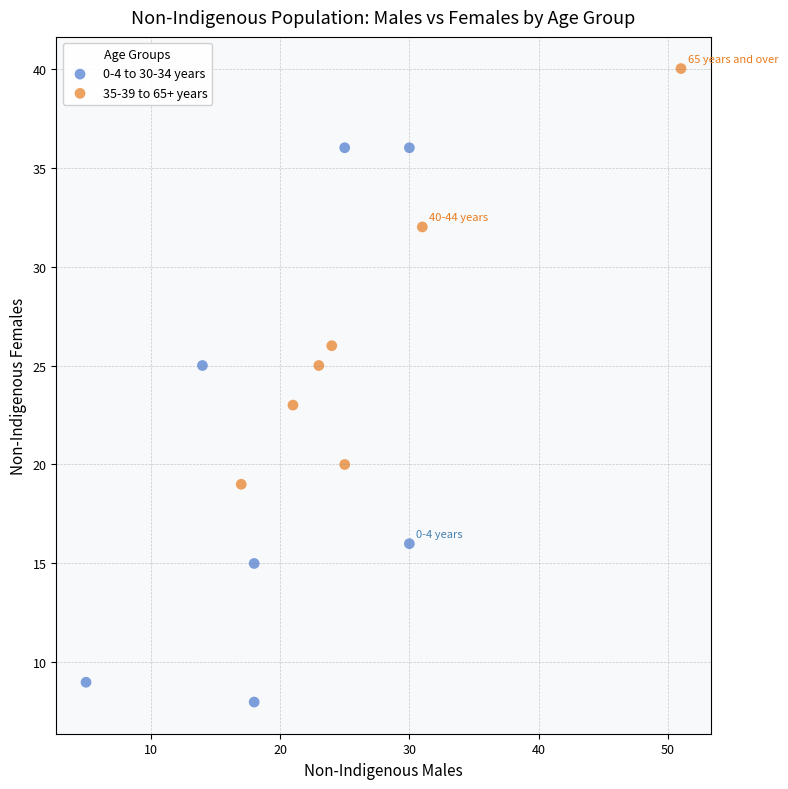

Which series reaches the minimum Y coordinate?

0-4 to 30-34 years